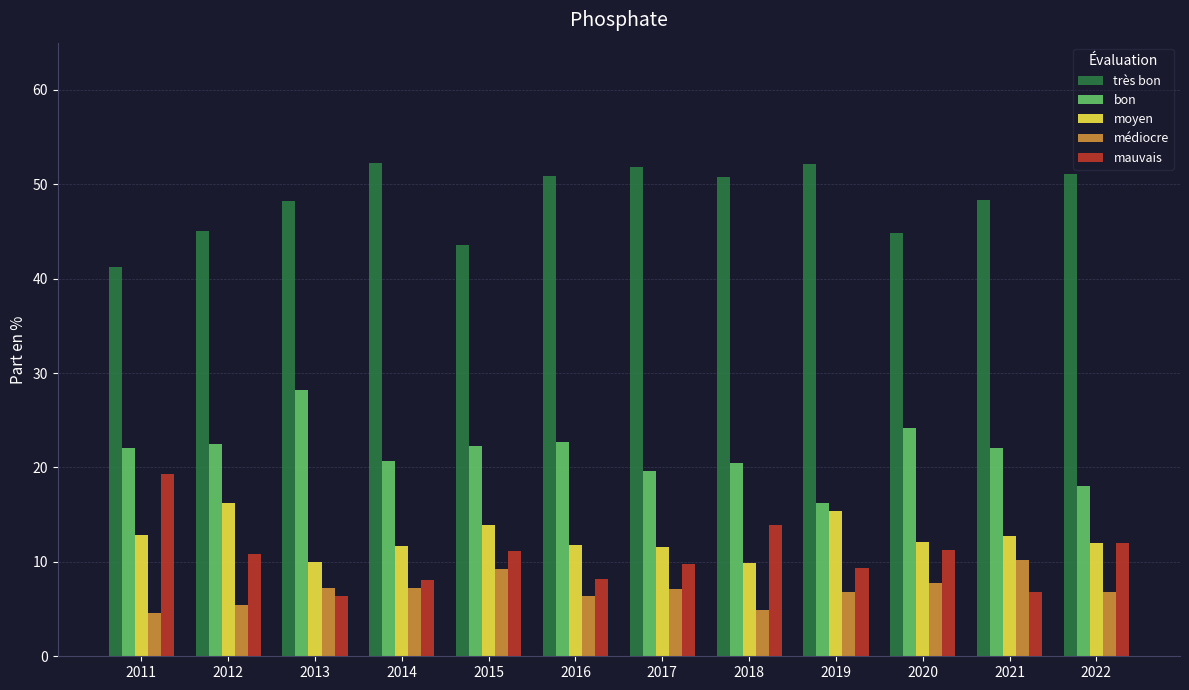

The value of mauvais at 2013 is 6.4. True or false?

True